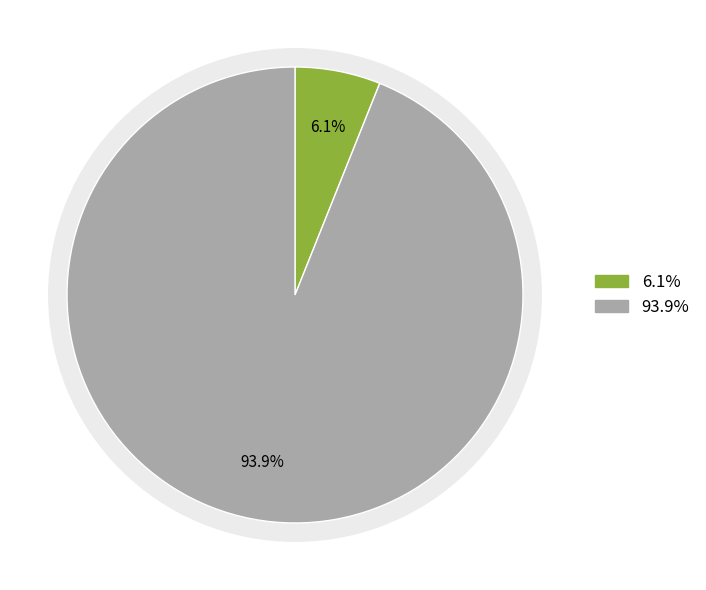

Combined, what portion of the pie is WALMER STREET BRIDGE and YAN YEAN WATER SUPPLY SYSTEM?

100.0%